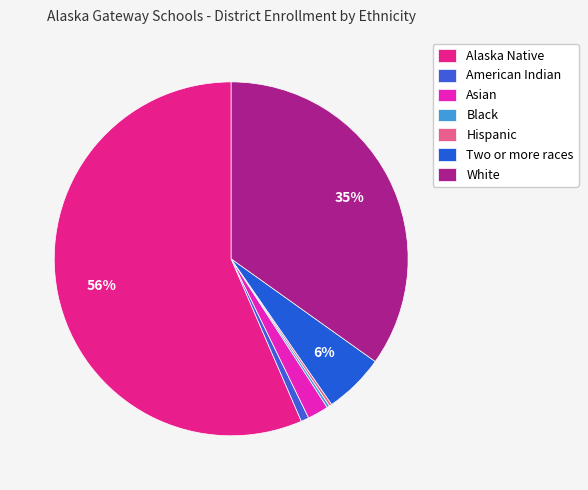

Which has a higher value, Hispanic or Black?

Hispanic